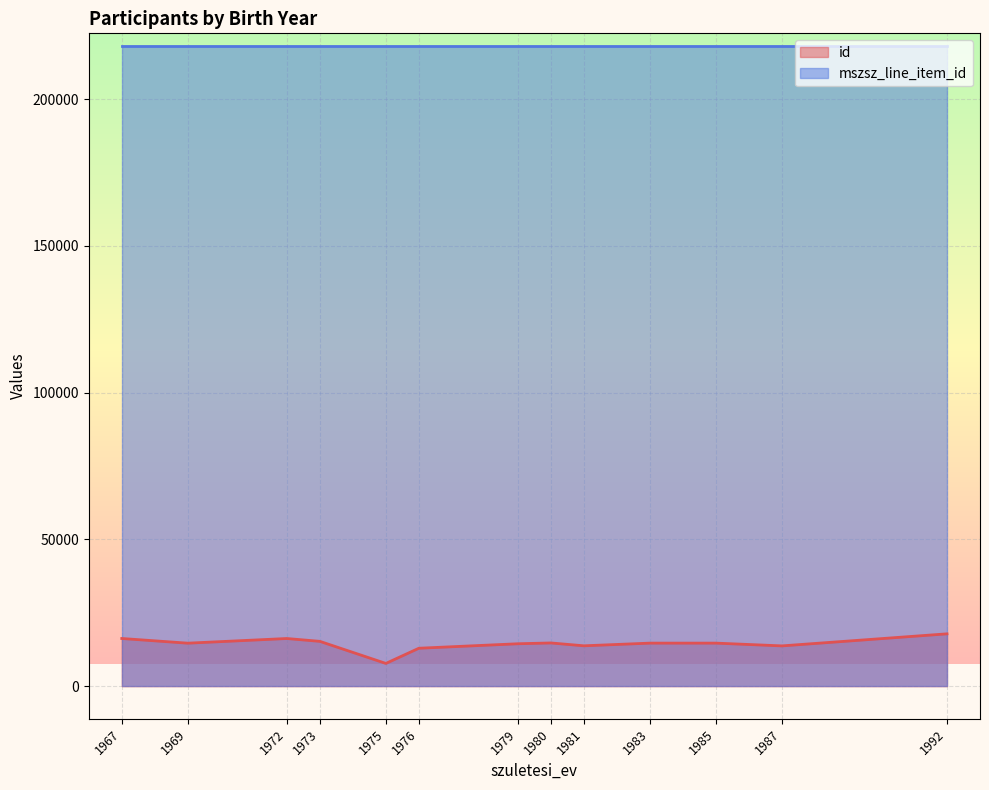

How many series are shown in this chart?

2